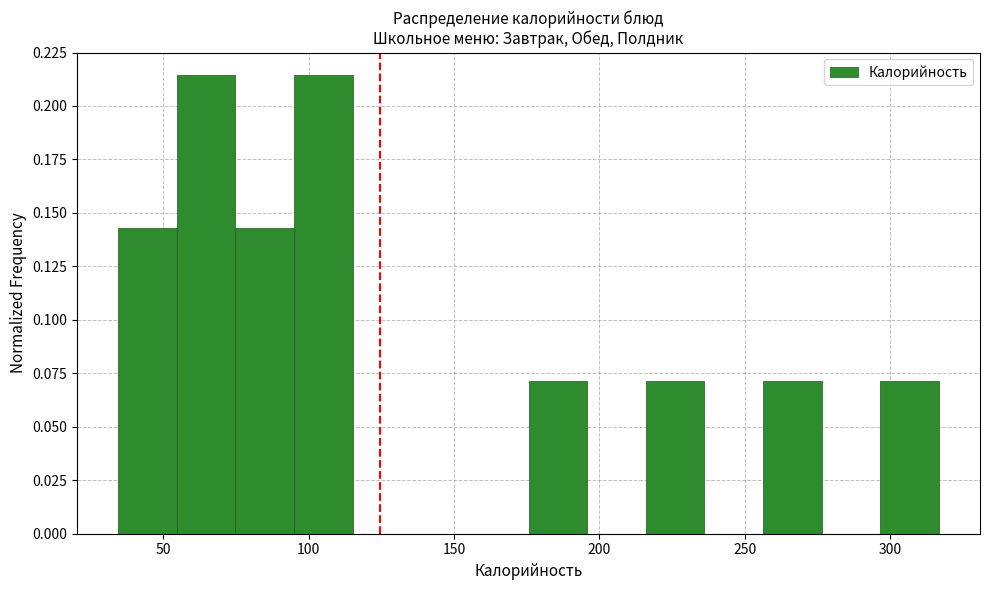

How tall is the bar that spans 35 to 55 on the x-axis? Neither the bar edges nor the heights are printed on the chart, so give them approximately, as read against the axes.

0.145